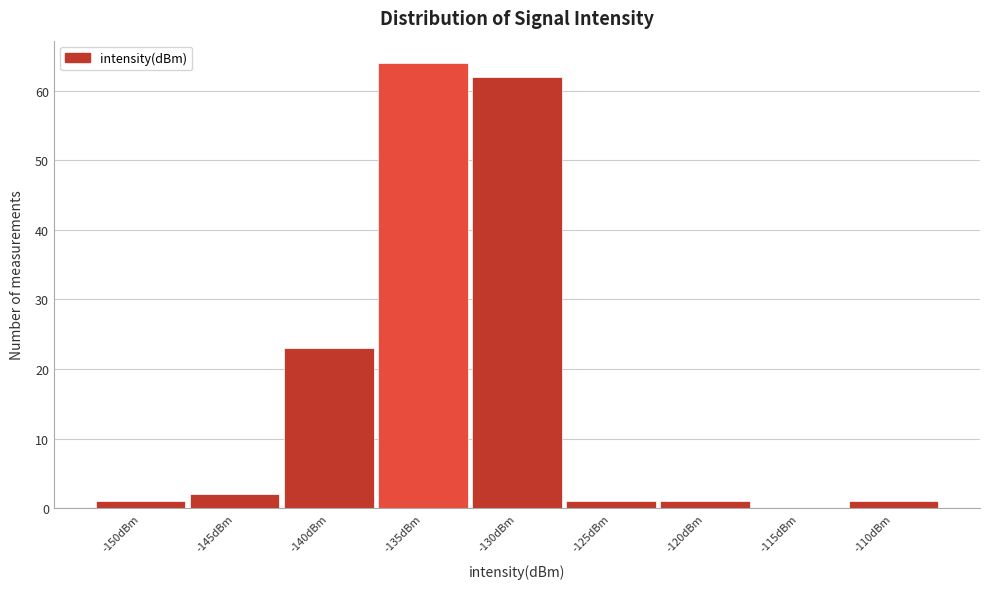

Reading right to left, what are all the values shown in this chart?

-110dBm=1	-115dBm=0	-120dBm=1	-125dBm=1	-130dBm=62	-135dBm=64	-140dBm=23	-145dBm=2	-150dBm=1